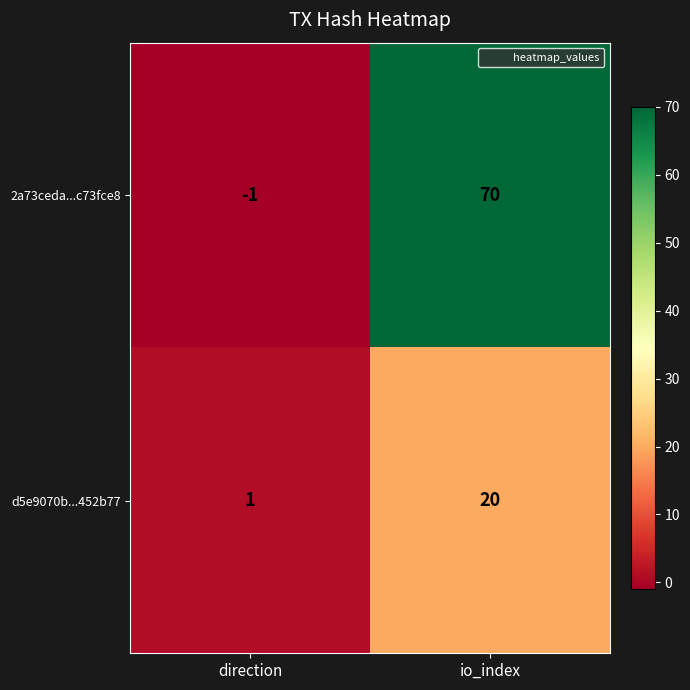

The d5e9070b...452b77 series shows 34 at io_index. True or false?

False